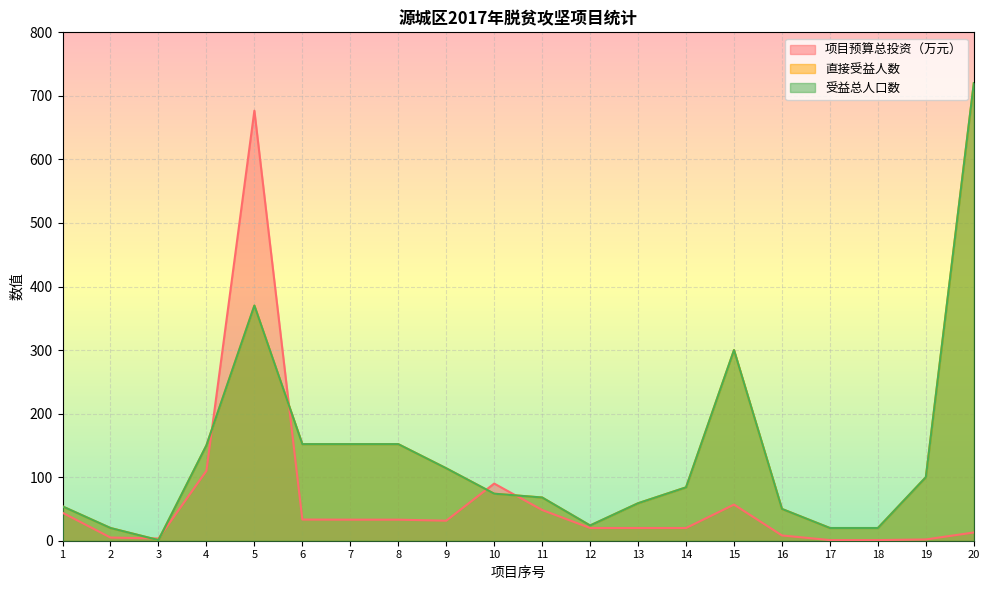

How many categories are shown in the chart?

20